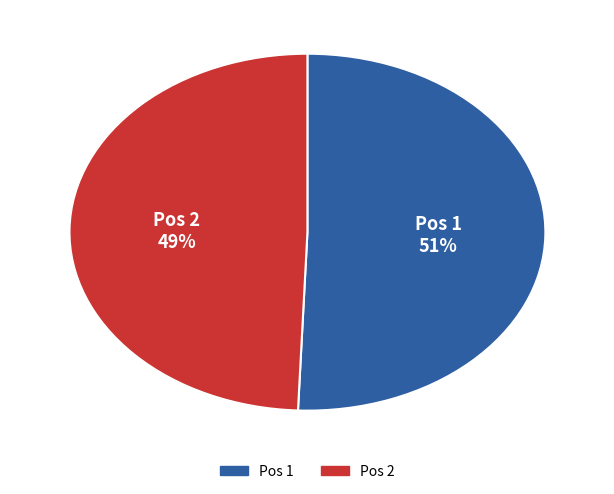

How many slices are in this pie chart?

2